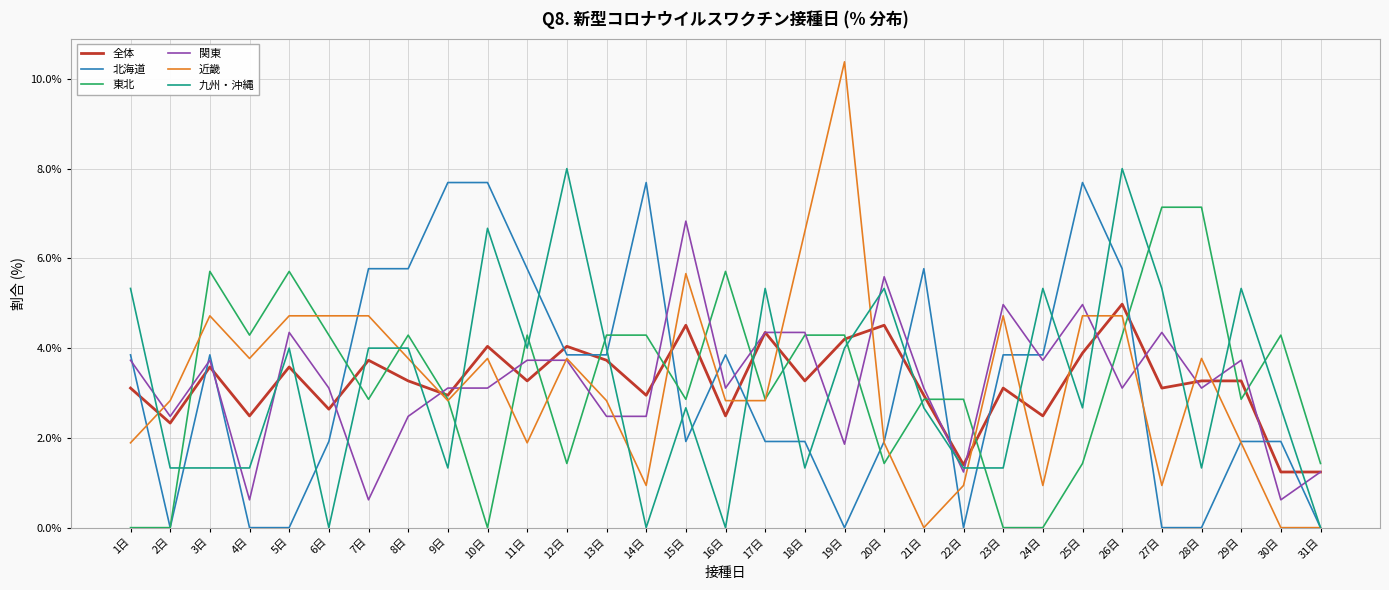

Count the 北海道 values in the range 0 to 5.

22